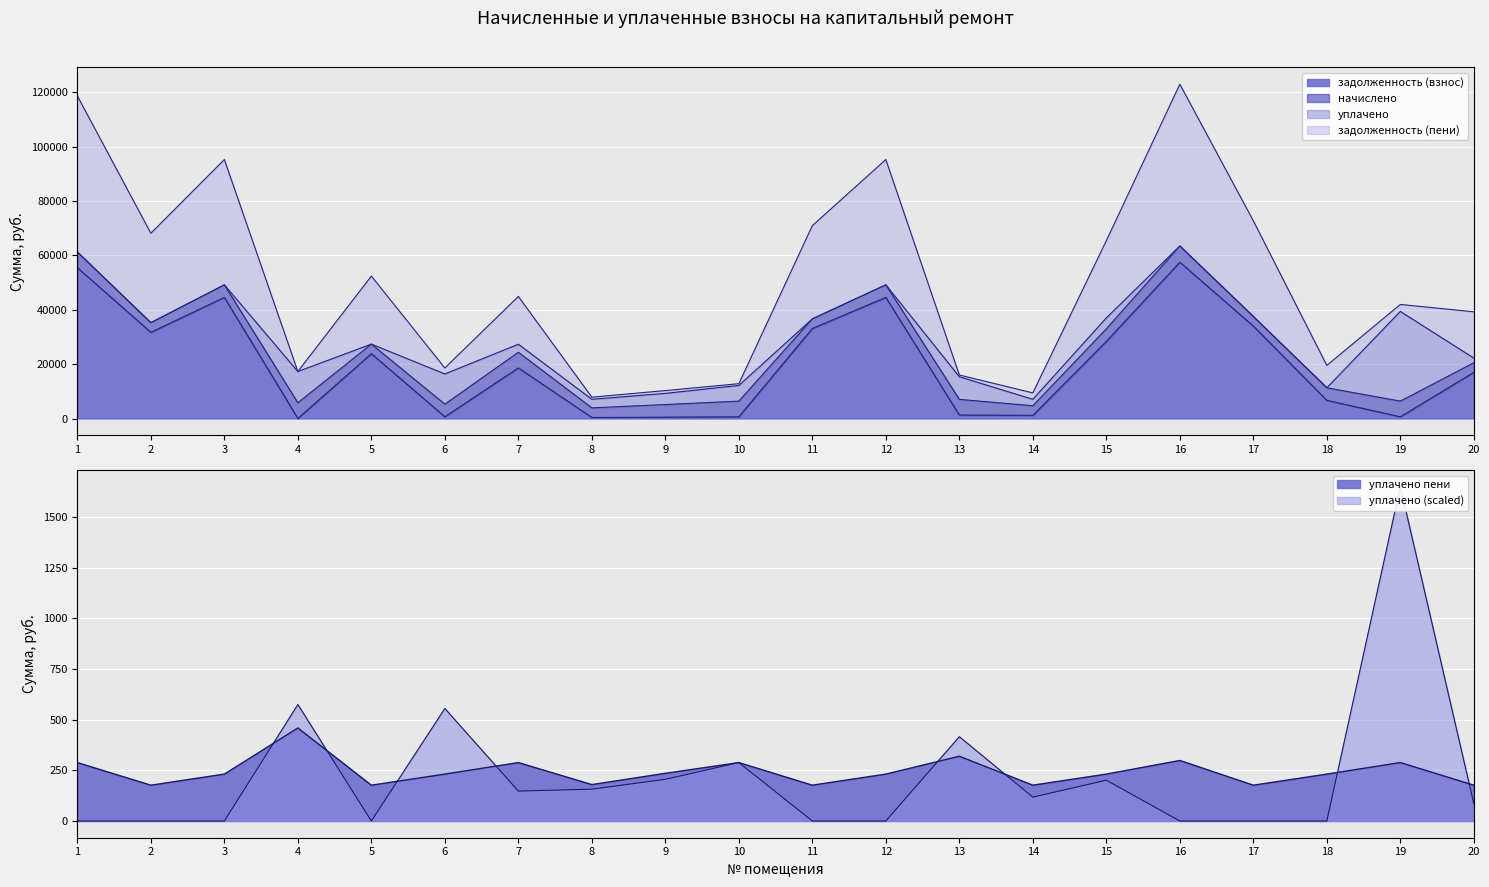

How many times do задолженность (взнос) and уплачено cross each other?

4